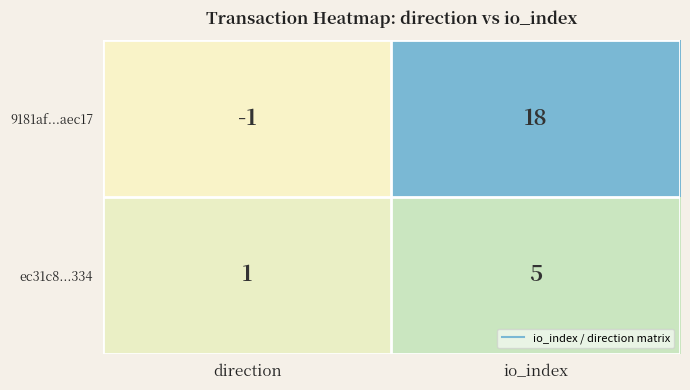

Which series has the largest range (max minus min)?

9181af...aec17